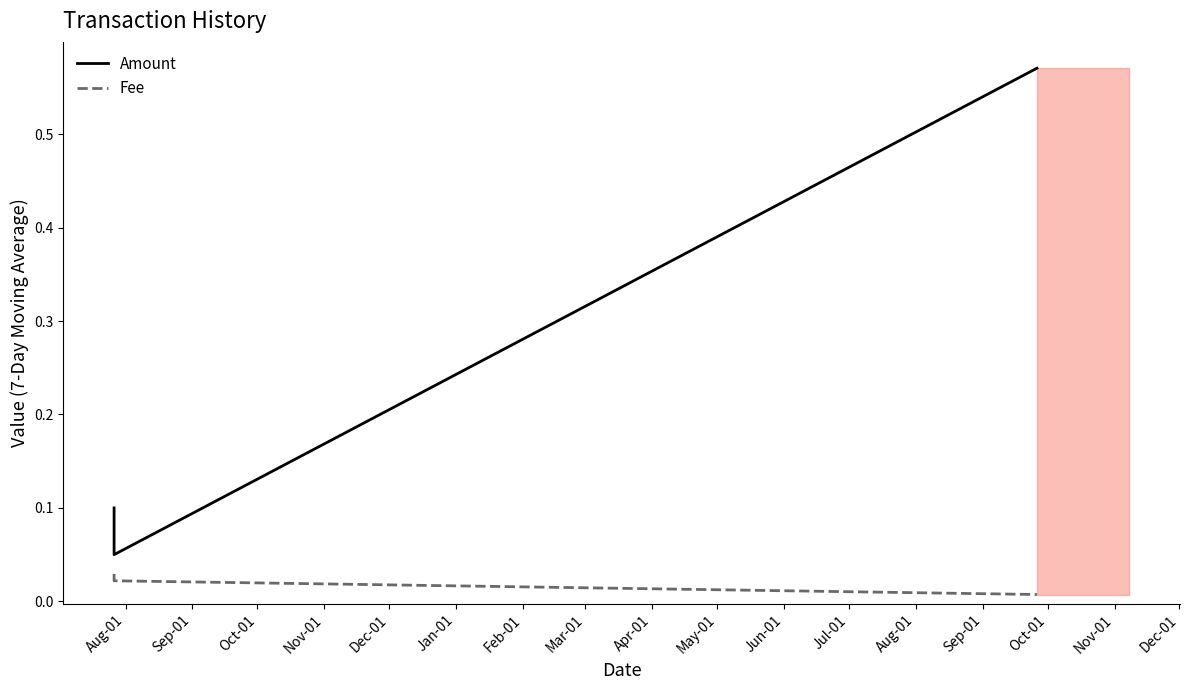

What are all the series names shown in the legend?

Amount, Fee